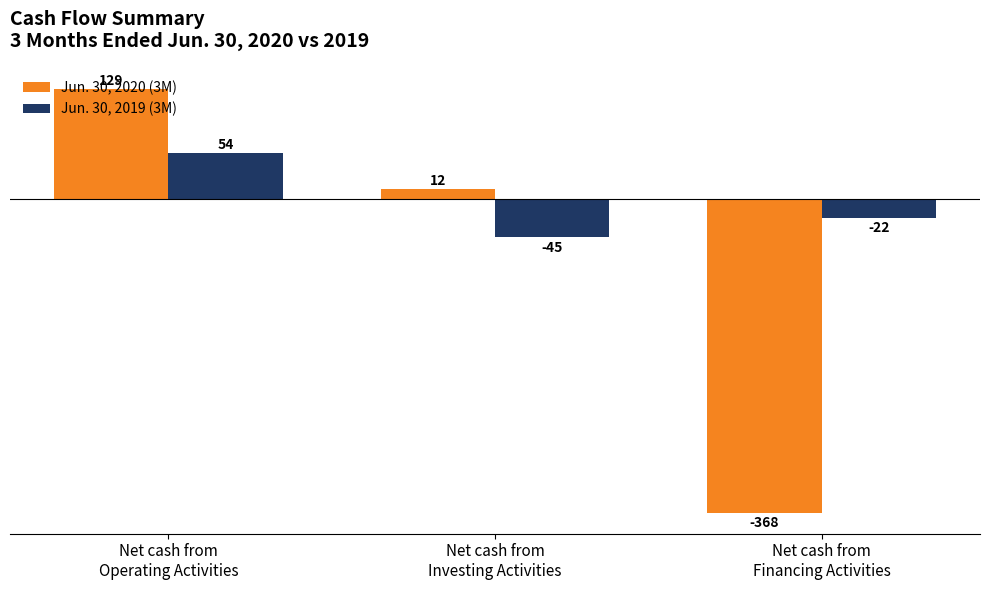

Which series has the widest spread of values?

Jun. 30, 2020 (3M)